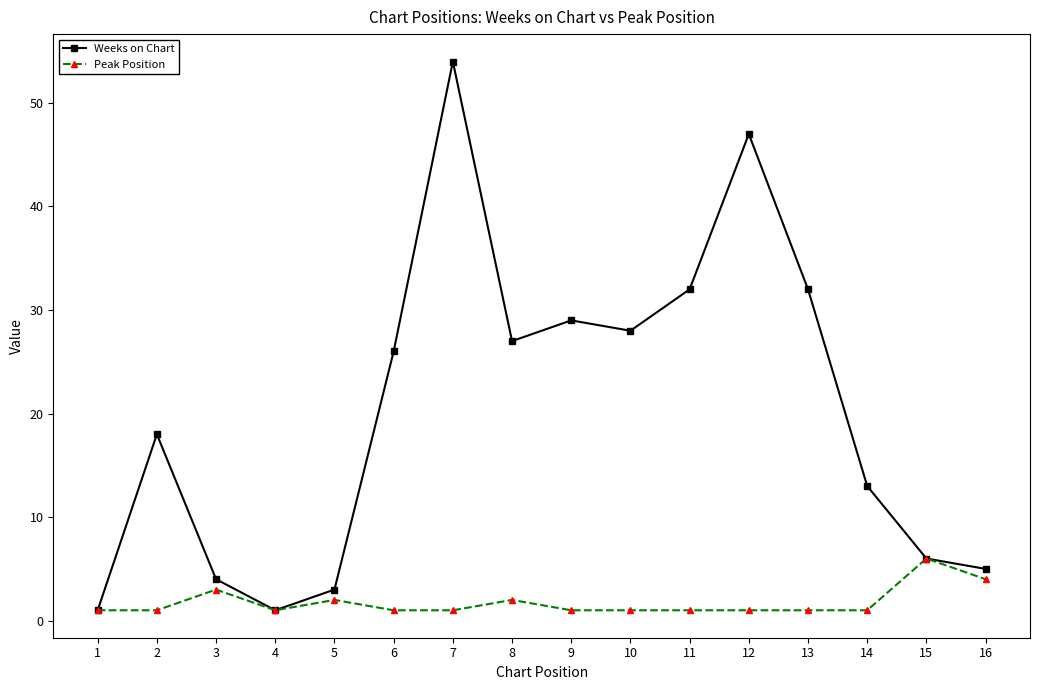

List the series in order of their peak value, lowest first.

Peak Position, Weeks on Chart